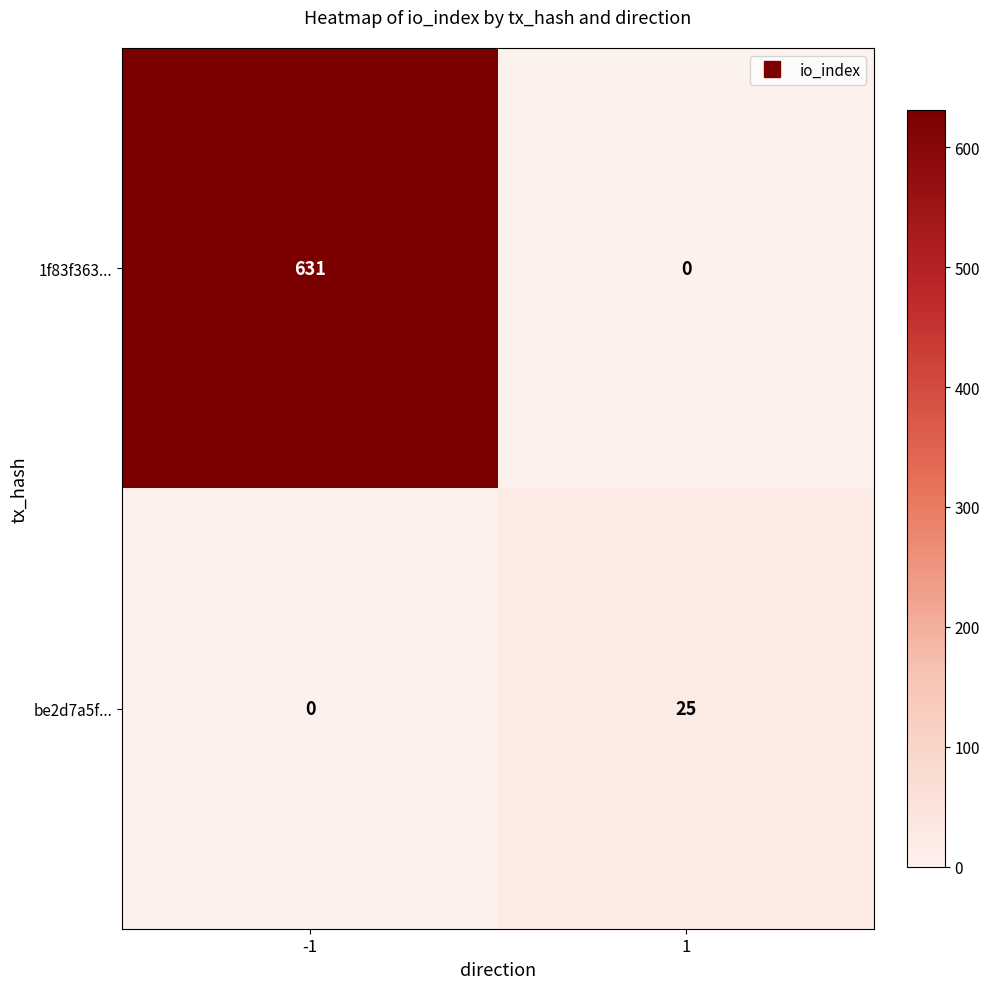

The be2d7a5f... series shows 10 at -1. True or false?

False